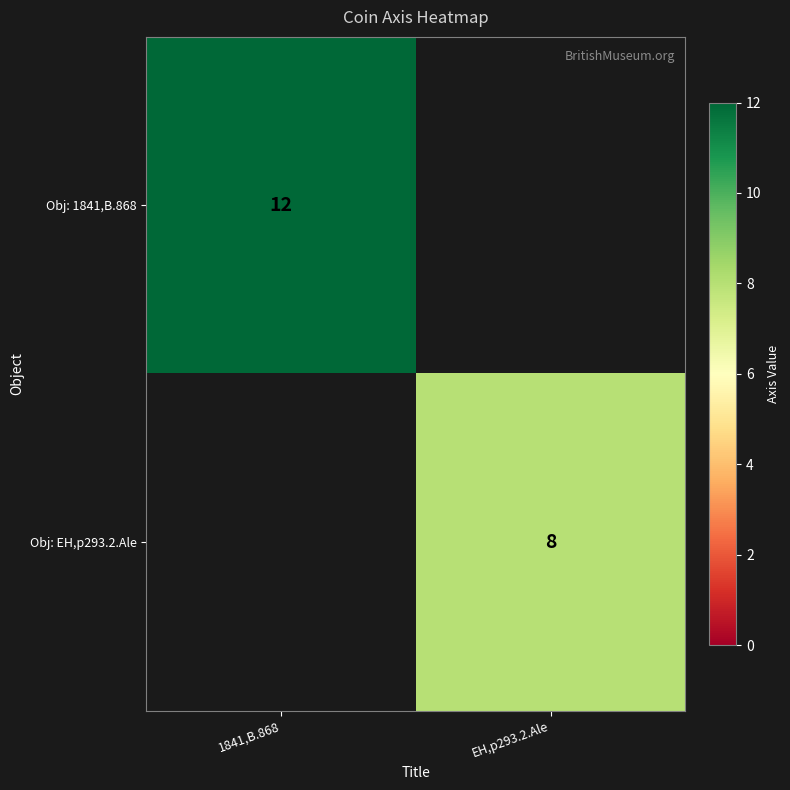

At how many categories does at least one series exceed 4?

2